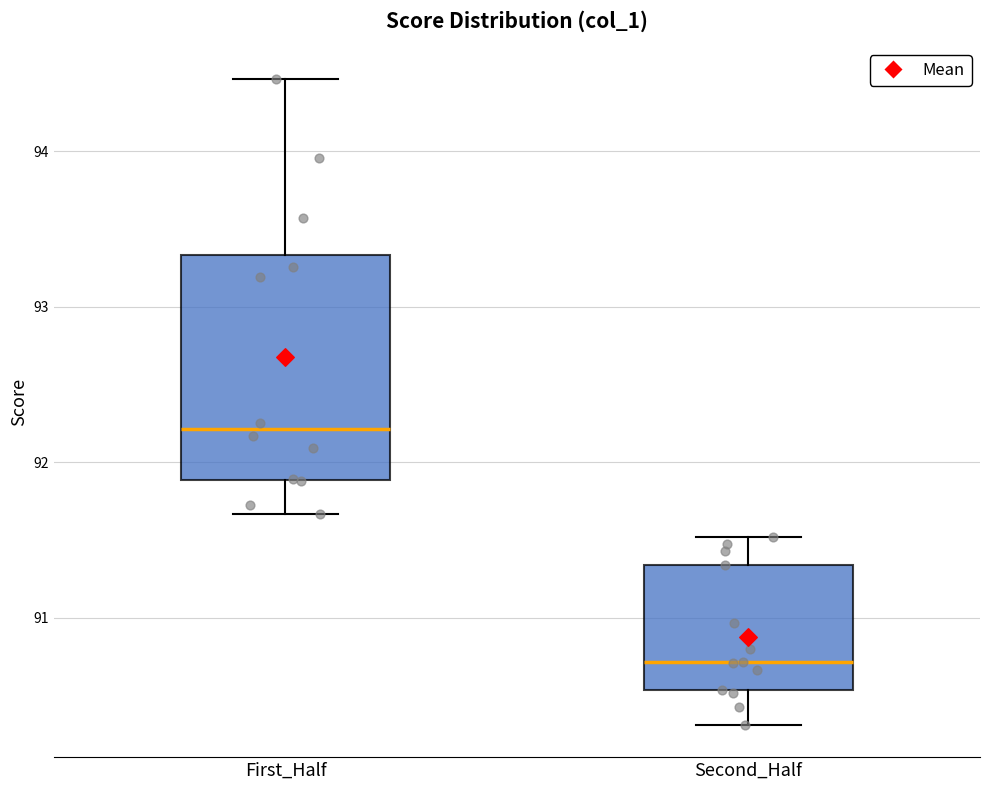

Where does the lower whisker of the box for Second_Half end on the y-axis? The values are not printed on the chart, so give them approximately, as read against the axis.

90.3